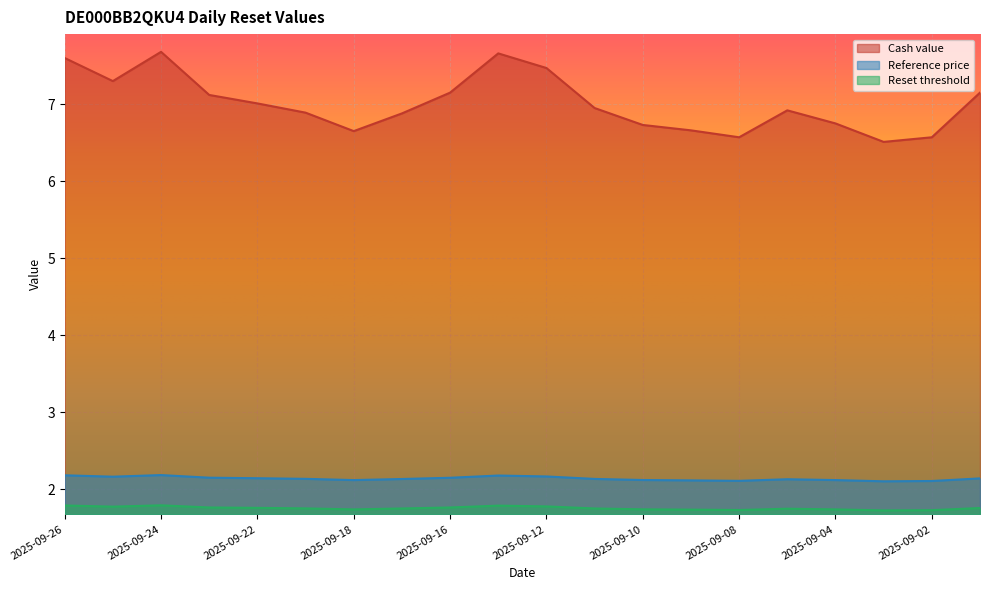

What is the sum of the Cash value values at 2025-09-17 and 2025-09-22?

13.9